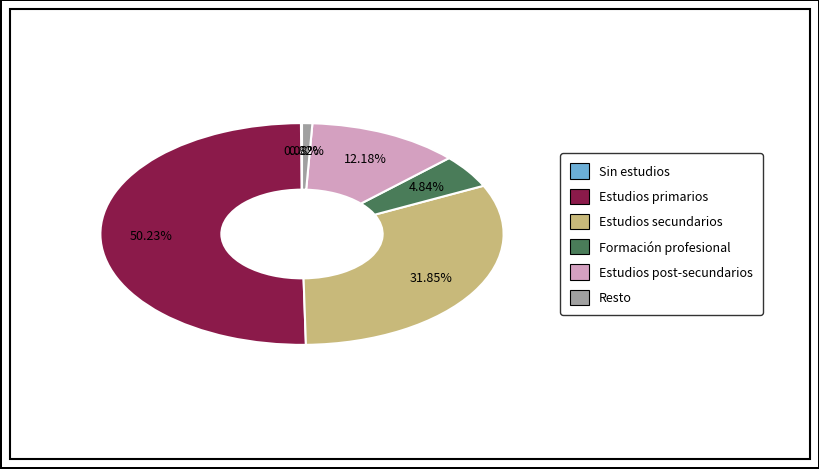

Which slice is the largest?

Estudios primarios